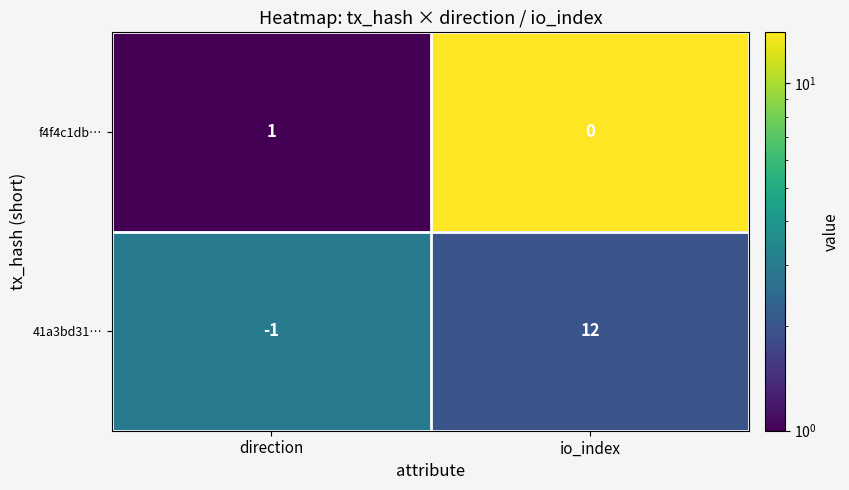

What is the maximum value shown in the chart?

12